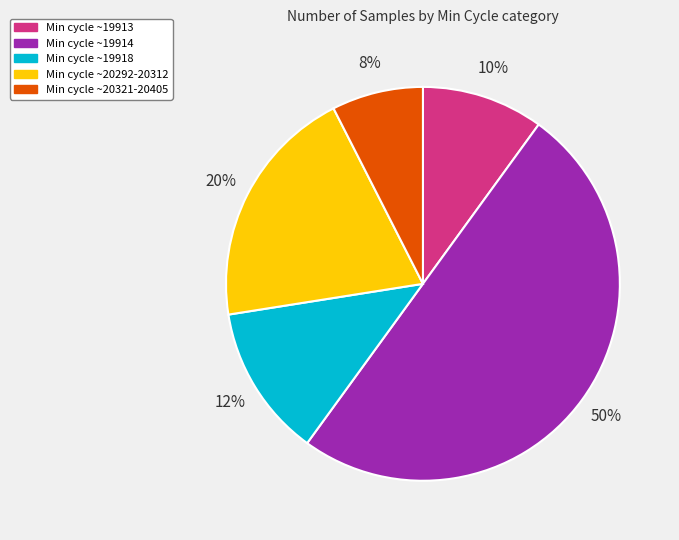

To the nearest percent, what is the difference between the largest and smallest slice percentages?

42%